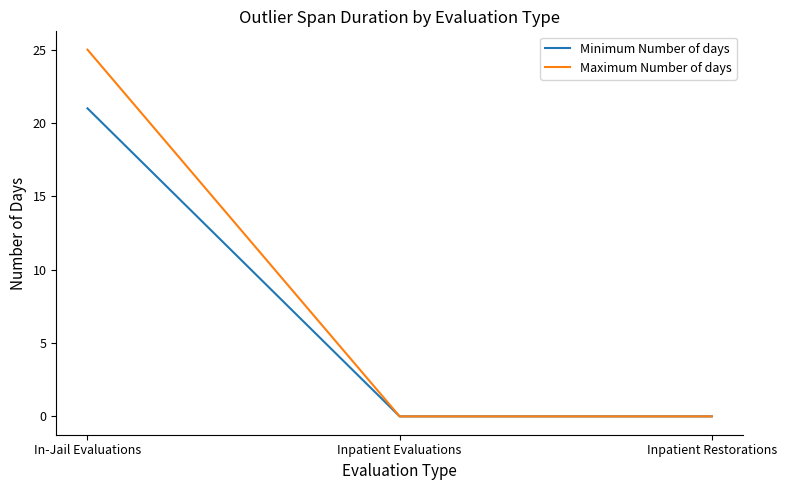

What is the average value of the Minimum Number of days series?

7